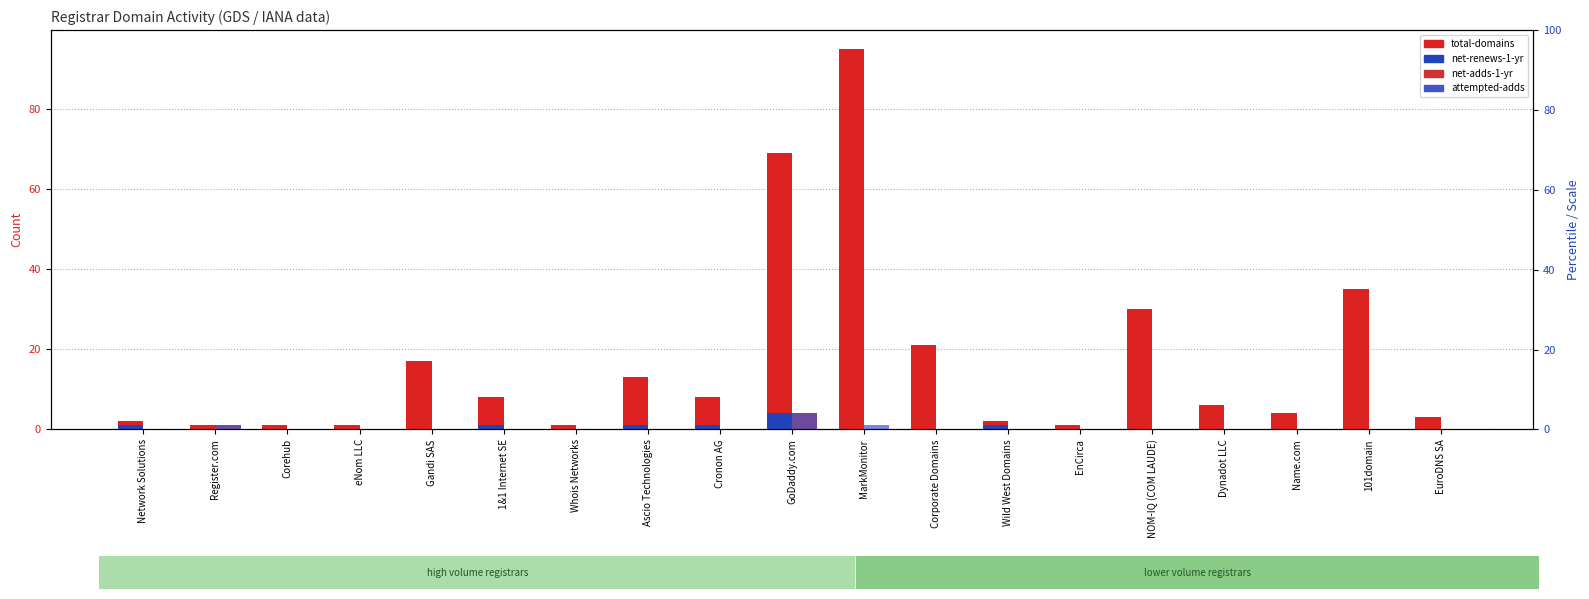

List the labels in order of attempted-adds value, smallest first.

Network Solutions, Corehub, eNom LLC, Gandi SAS, 1&1 Internet SE, Whois Networks, Ascio Technologies, Cronon AG, Corporate Domains, Wild West Domains, EnCirca, NOM-IQ (COM LAUDE), Dynadot LLC, Name.com, 101domain, EuroDNS SA, Register.com, MarkMonitor, GoDaddy.com